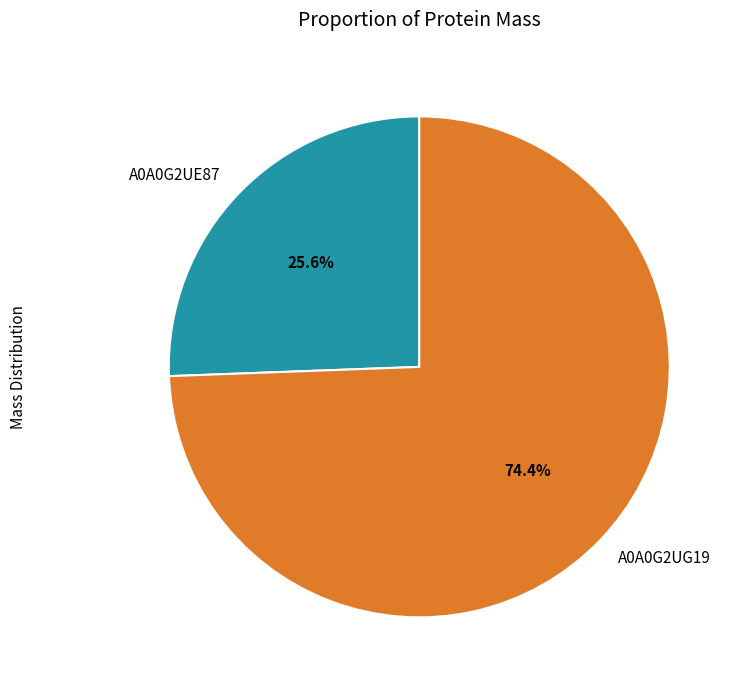

Which slice is the largest?

A0A0G2UG19